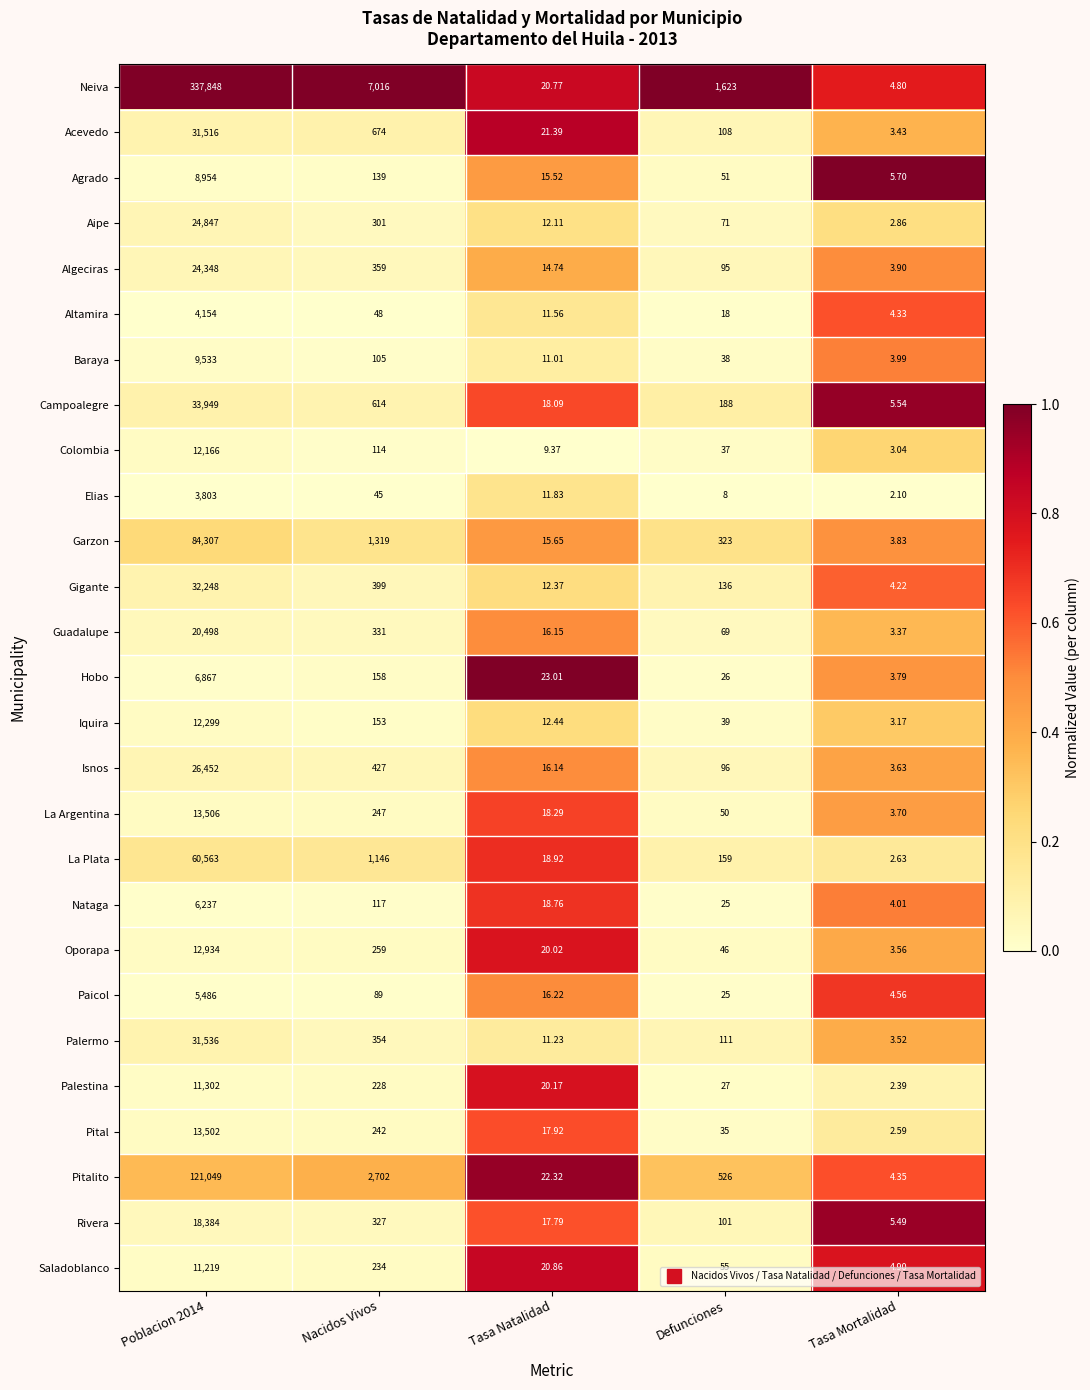

Rank the series at Poblacion 2014 from lowest to highest value.

Elias, Altamira, Paicol, Nataga, Hobo, Agrado, Baraya, Saladoblanco, Palestina, Colombia, Iquira, Oporapa, Pital, La Argentina, Rivera, Guadalupe, Algeciras, Aipe, Isnos, Acevedo, Palermo, Gigante, Campoalegre, La Plata, Garzon, Pitalito, Neiva